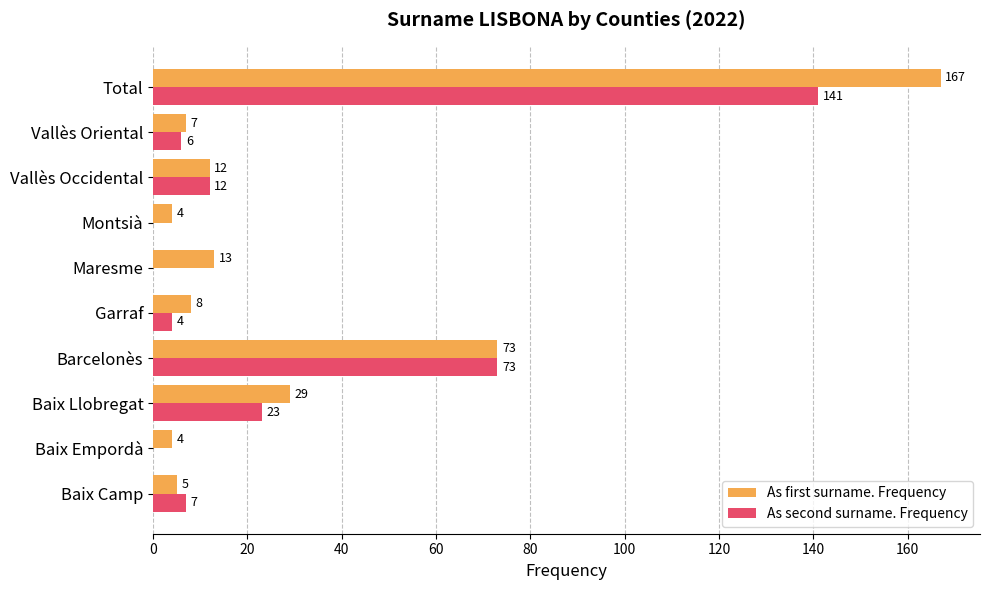

Where is As first surname. Frequency nearest to the value 85?

Barcelonès